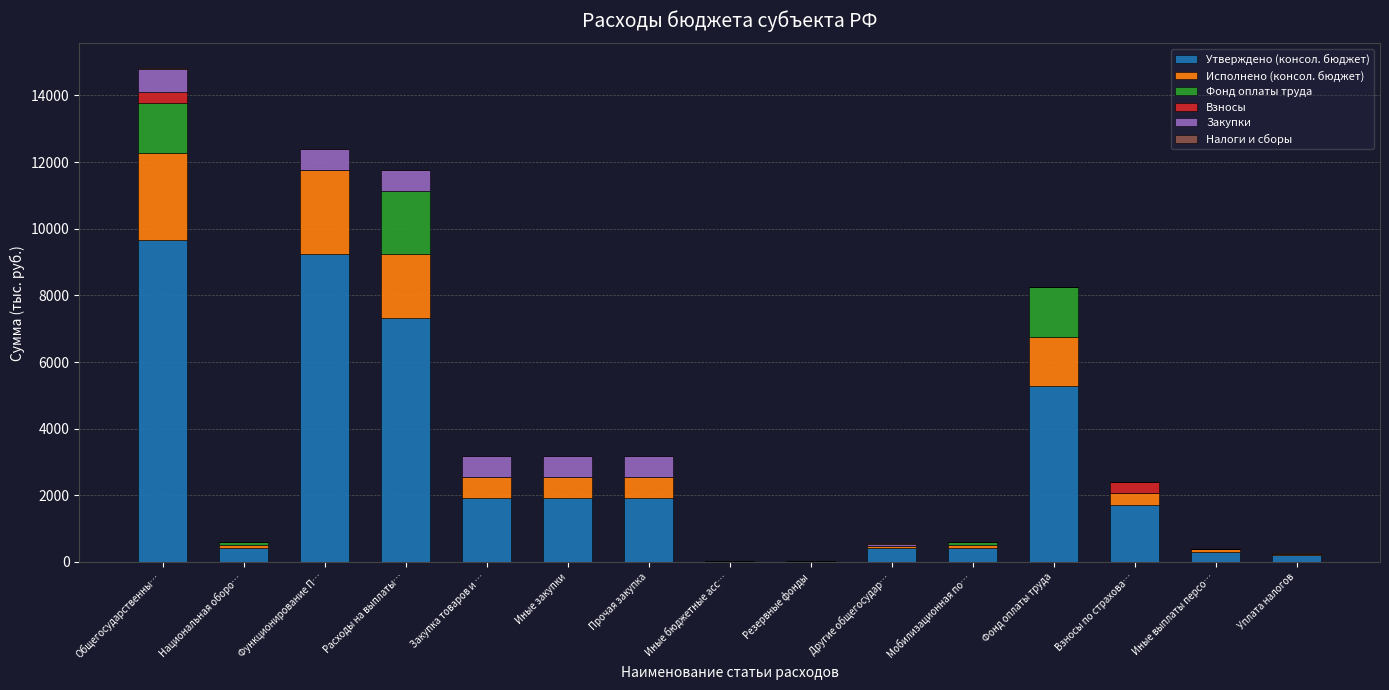

The Утверждено (консол. бюджет) series shows 2713.6 at Закупка товаров и …. True or false?

False